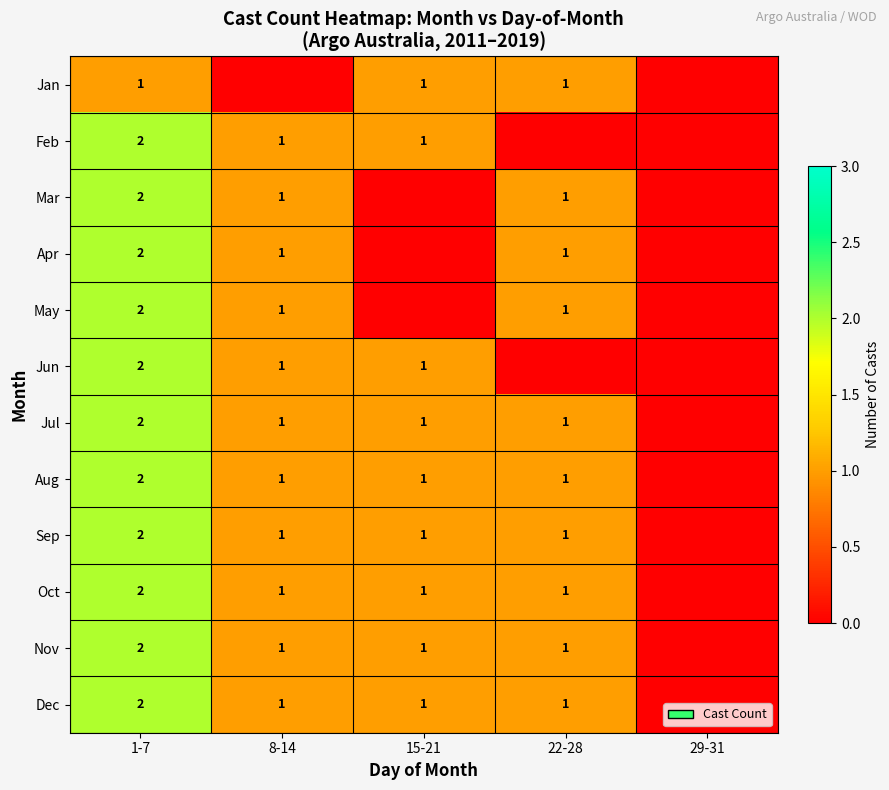

What is the total value across all series at 1-7?

23